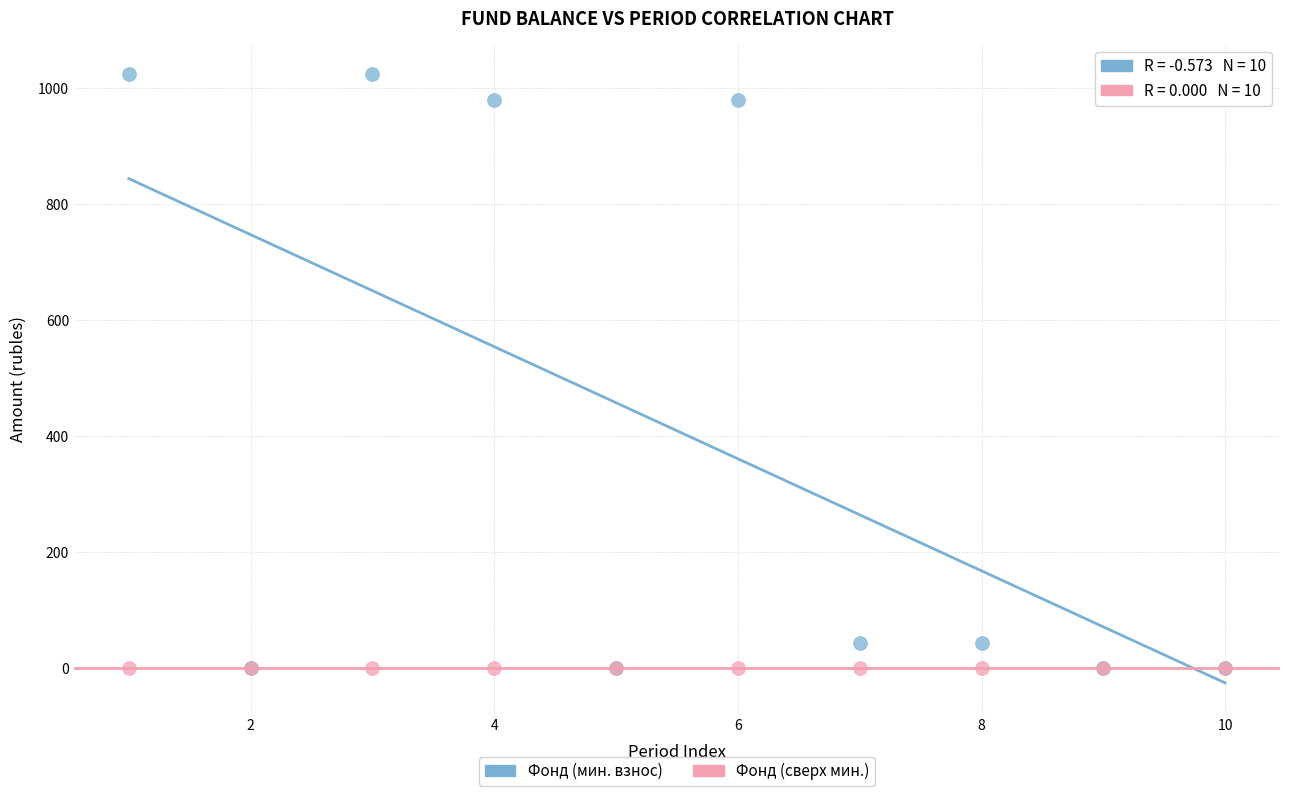

What are all the series names shown in the legend?

Фонд (мин. взнос), Фонд (сверх мин.)